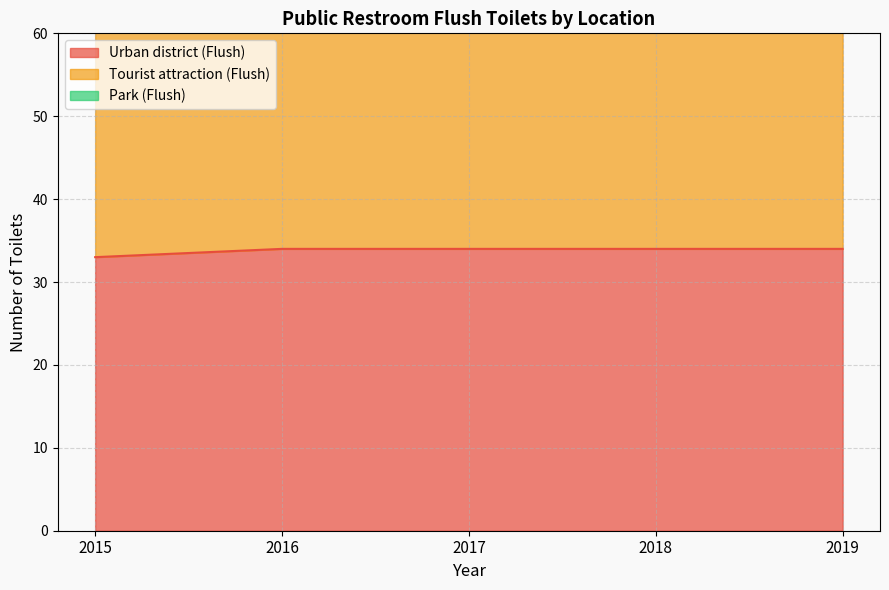

The value of Urban district (Flush) at 2016 is 34. True or false?

True